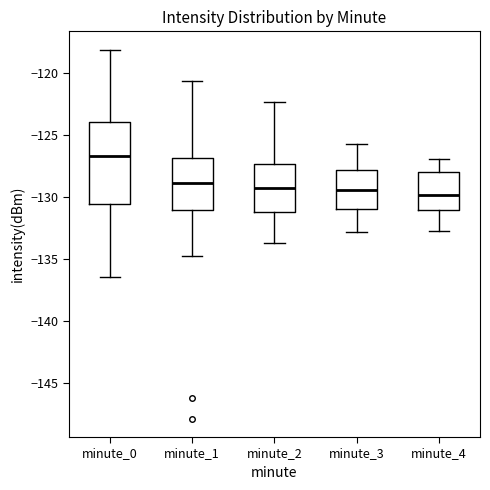

Reading left to right, read every box against the y-axis: the position of its median line, the range the box covers, and the ends of its whiskers. The values are not printed on the chart, so give them approximately, as read against the axis.

minute_0: median -126.5, box -130.5 to -124.0, whiskers -136.5 to -118.0
minute_1: median -129.0, box -131.0 to -127.0, whiskers -134.5 to -120.5
minute_2: median -129.0, box -131.0 to -127.5, whiskers -133.5 to -122.5
minute_3: median -129.5, box -131.0 to -128.0, whiskers -133.0 to -125.5
minute_4: median -130.0, box -131.0 to -128.0, whiskers -132.5 to -127.0